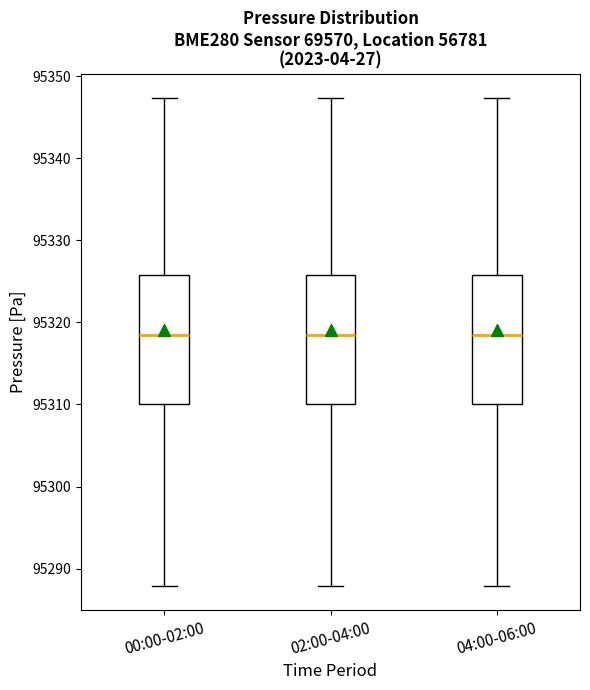

Reading left to right, transcribe this box plot: for each box, give where its median line is, the range the box spans, and where its two whiskers end, as read against the y-axis. The values are not printed on the chart, so give them approximately, as read against the axis.

00:00-02:00: median 95318, box 95310 to 95326, whiskers 95288 to 95347
02:00-04:00: median 95318, box 95310 to 95326, whiskers 95288 to 95347
04:00-06:00: median 95318, box 95310 to 95326, whiskers 95288 to 95347